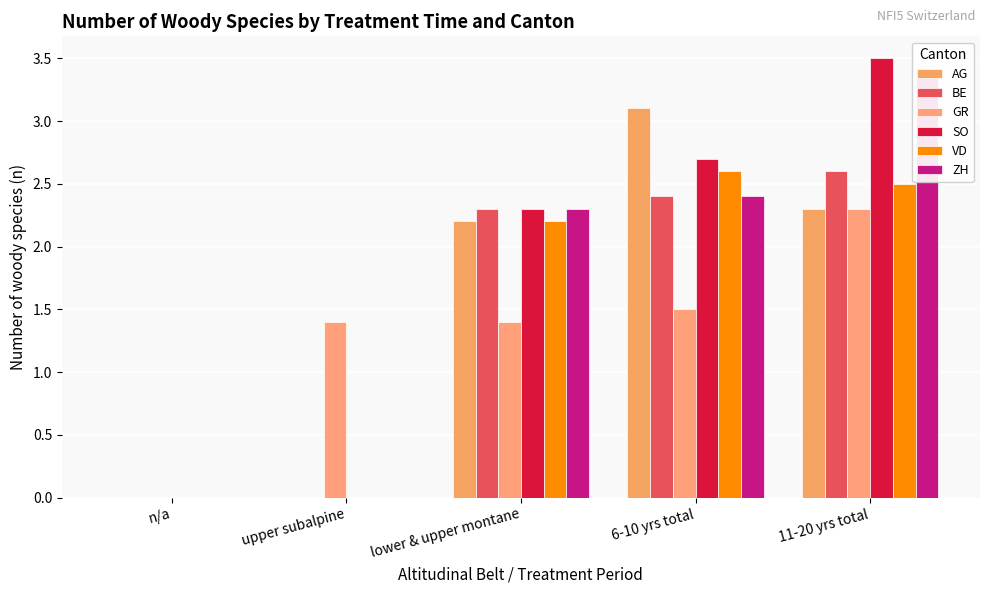

How many bars are there in total?

30